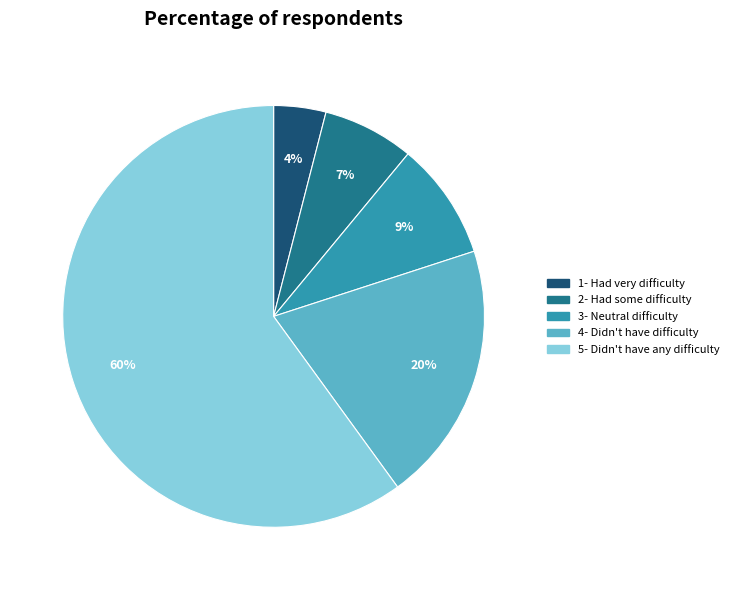

To the nearest percent, what is the difference between the largest and smallest slice percentages?

56%